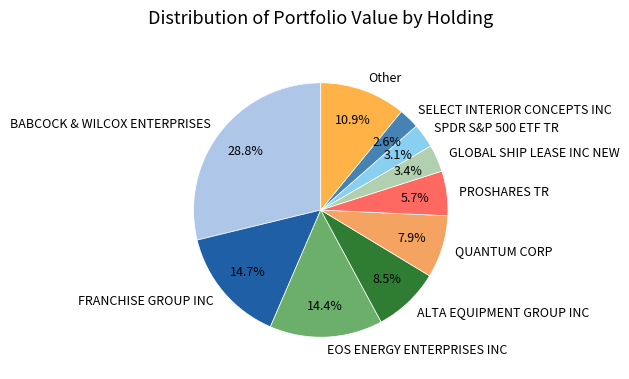

Does BABCOCK & WILCOX ENTERPRISES account for over 50% of the chart?

No